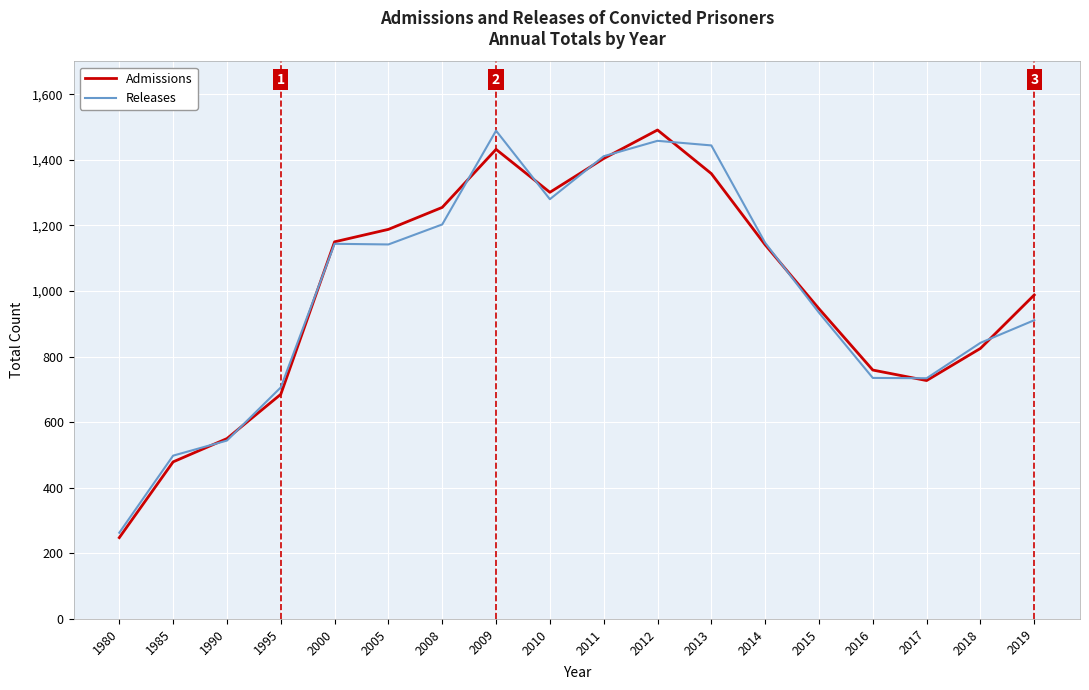

Between 2005 and 2018, which series saw the biggest shift?

Admissions